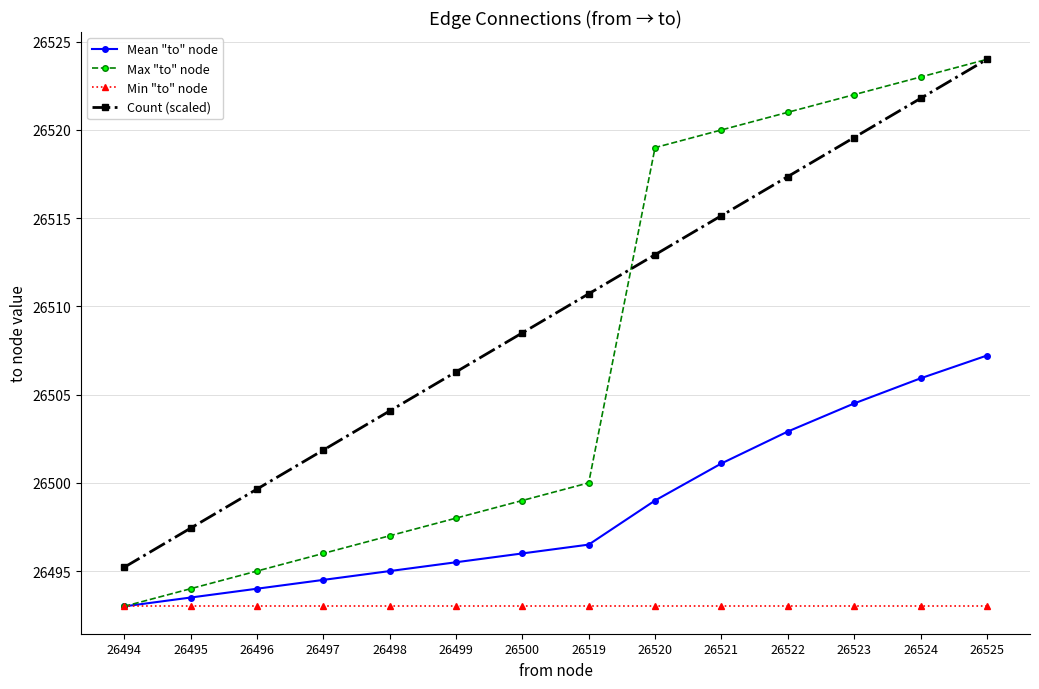

Reading left to right, list all the values displayed in this chart.

Mean "to" node: 26494=26493.0	26495=26493.5	26496=26494.0	26497=26494.5	26498=26495.0	26499=26495.5	26500=26496.0	26519=26496.5	26520=26499.0	26521=26501.1	26522=26502.9	26523=26504.5	26524=26505.9	26525=26507.2
Max "to" node: 26494=26493.0	26495=26494.0	26496=26495.0	26497=26496.0	26498=26497.0	26499=26498.0	26500=26499.0	26519=26500.0	26520=26519.0	26521=26520.0	26522=26521.0	26523=26522.0	26524=26523.0	26525=26524.0
Min "to" node: 26494=26493.0	26495=26493.0	26496=26493.0	26497=26493.0	26498=26493.0	26499=26493.0	26500=26493.0	26519=26493.0	26520=26493.0	26521=26493.0	26522=26493.0	26523=26493.0	26524=26493.0	26525=26493.0
Count (scaled): 26494=26495.2	26495=26497.4	26496=26499.6	26497=26501.9	26498=26504.1	26499=26506.3	26500=26508.5	26519=26510.7	26520=26512.9	26521=26515.1	26522=26517.4	26523=26519.6	26524=26521.8	26525=26524.0